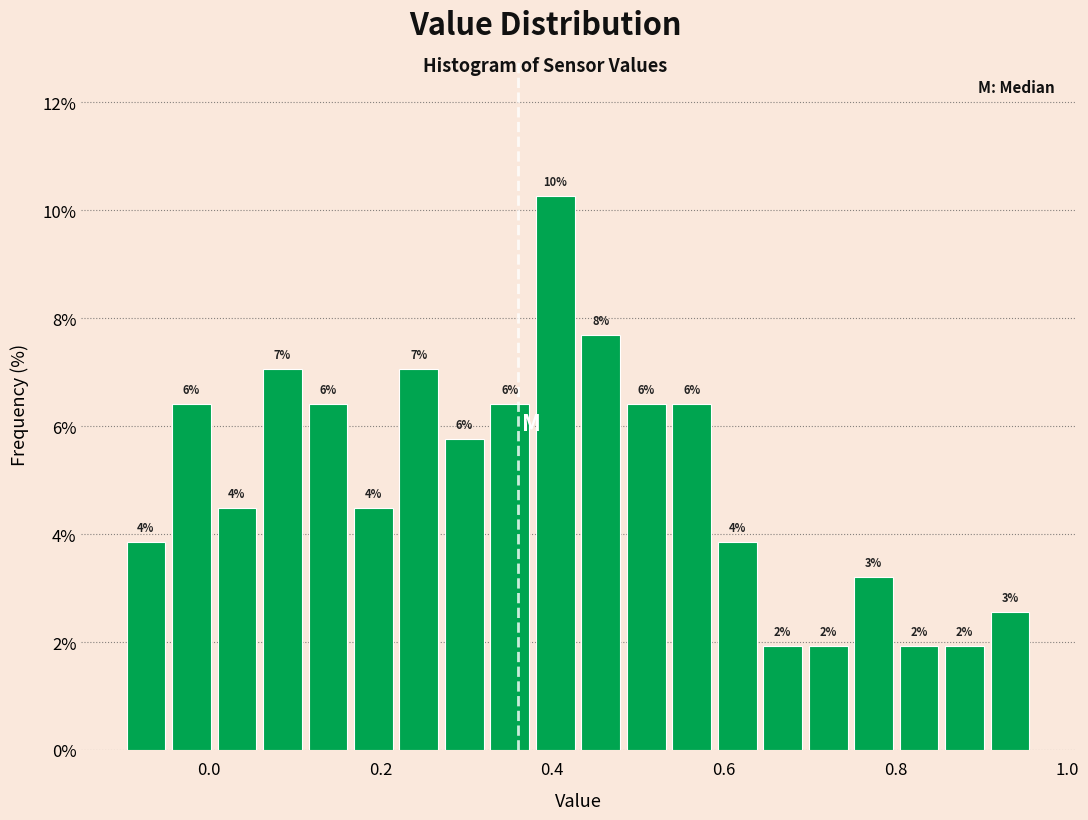

Read against the x-axis, roughly where is the centre of the tallest bar?

0.40